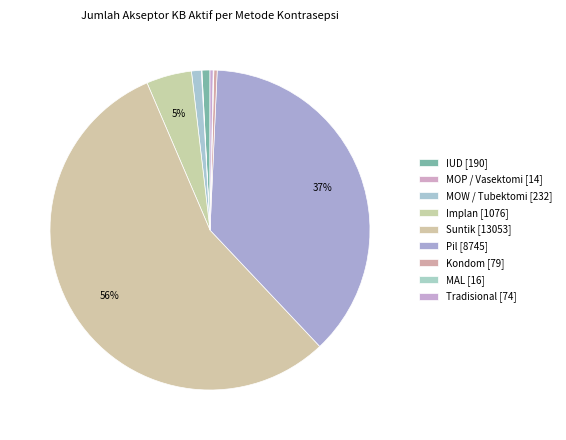

How many segments does this pie chart have?

9